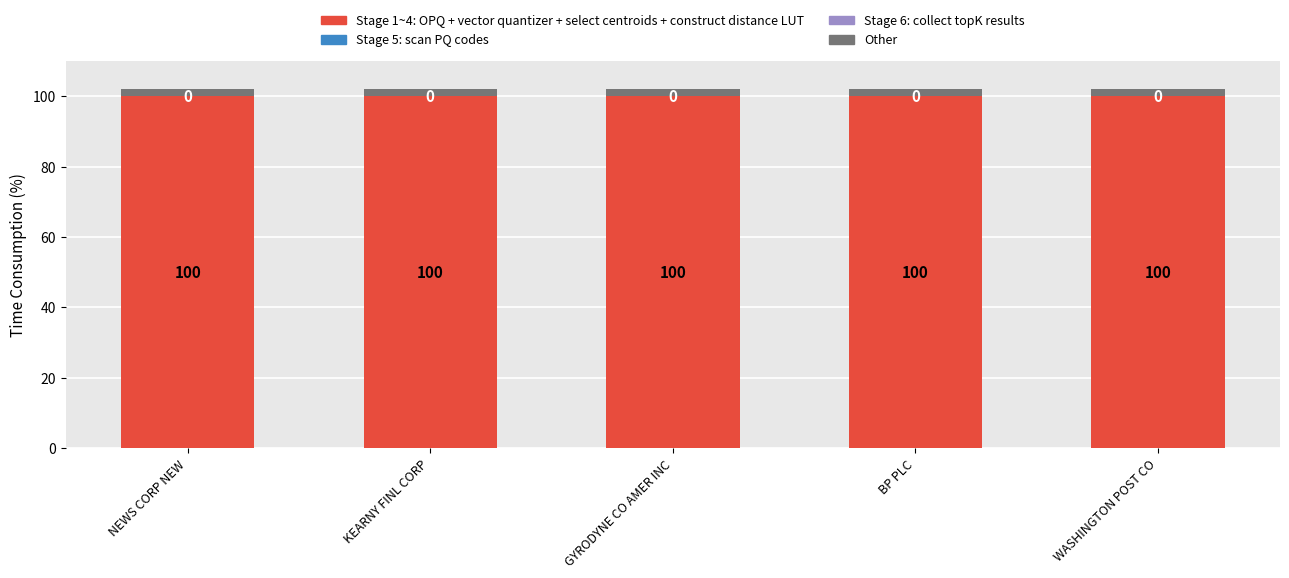

What is the total value across all series at KEARNY FINL CORP?

102.0